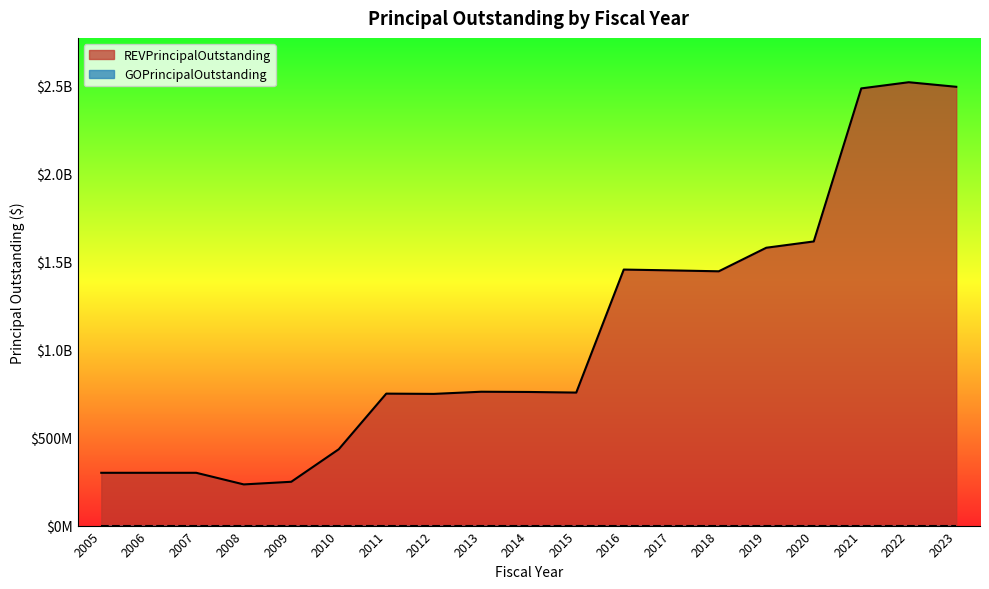

What is the greatest value displayed?

2519077887.9